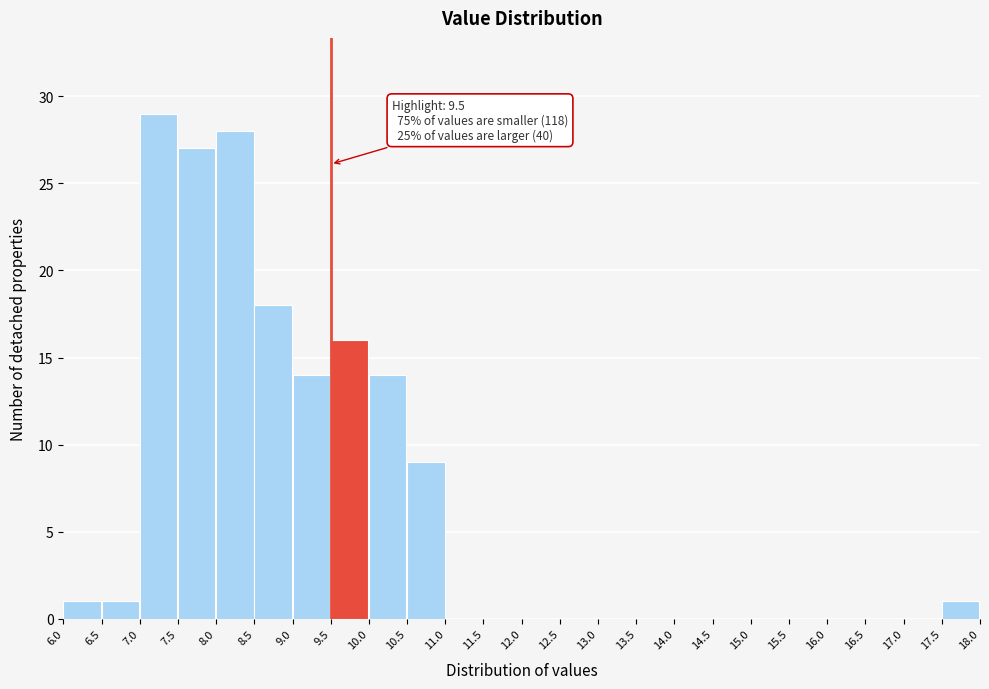

Over which range of the x-axis is the bar tallest?

7.0 to 7.5